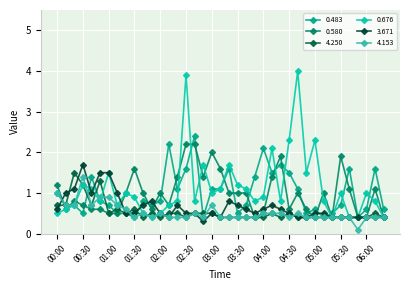

What is the value of the 4.250 point at the 23rd from the left?

0.4